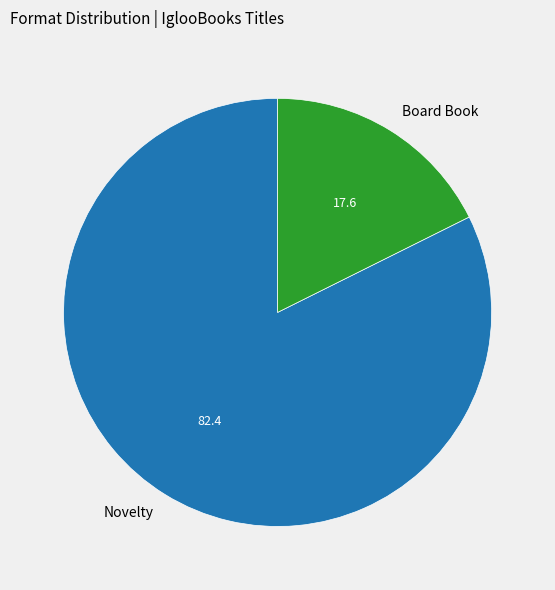

Does Board Book account for over 50% of the chart?

No